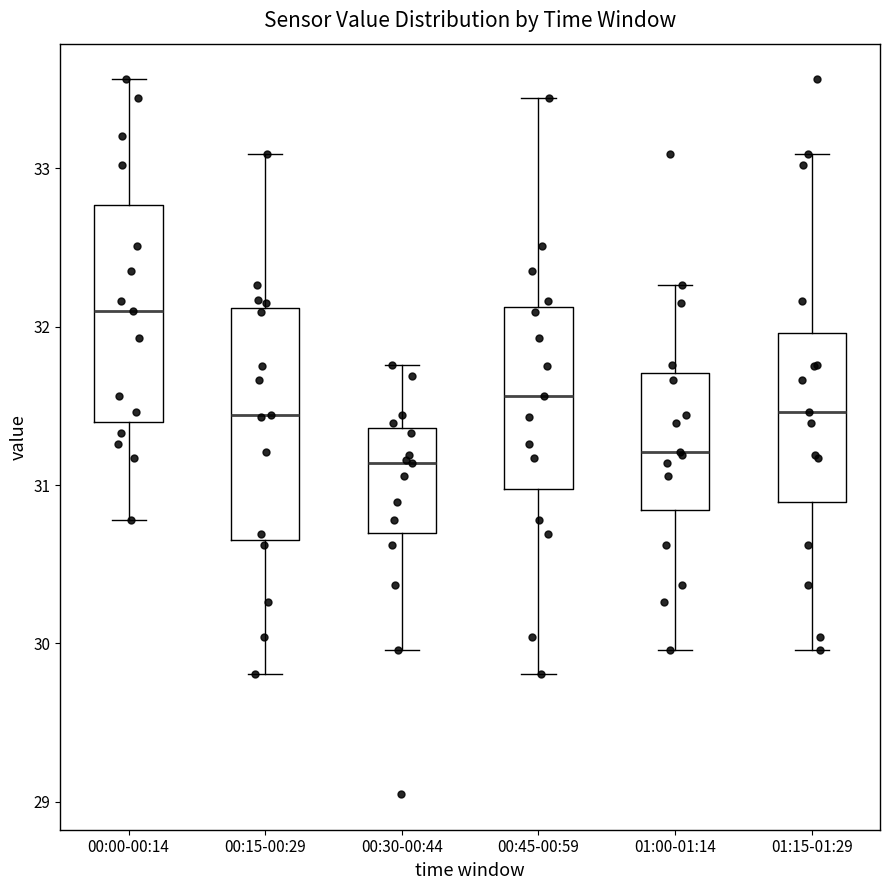

Where does the upper whisker of the box for 00:15-00:29 end on the y-axis? The values are not printed on the chart, so give them approximately, as read against the axis.

33.1